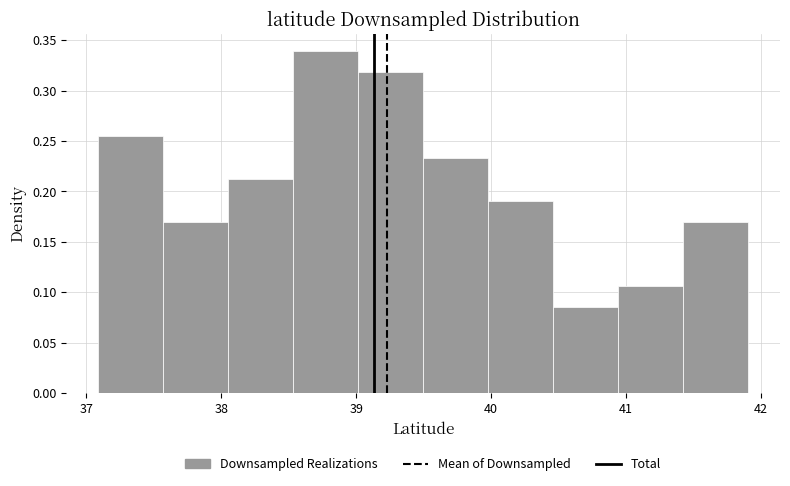

Reading left to right, list every bar in this chart as the range it spans on the x-axis followed by its height. Neither the bar edges nor the heights are printed on the chart, so give them approximately, as read against the axes.

37.1 to 37.6: 0.255
37.6 to 38.1: 0.170
38.1 to 38.5: 0.210
38.5 to 39.0: 0.340
39.0 to 39.5: 0.320
39.5 to 40.0: 0.235
40.0 to 40.5: 0.190
40.5 to 40.9: 0.085
40.9 to 41.4: 0.105
41.4 to 41.9: 0.170